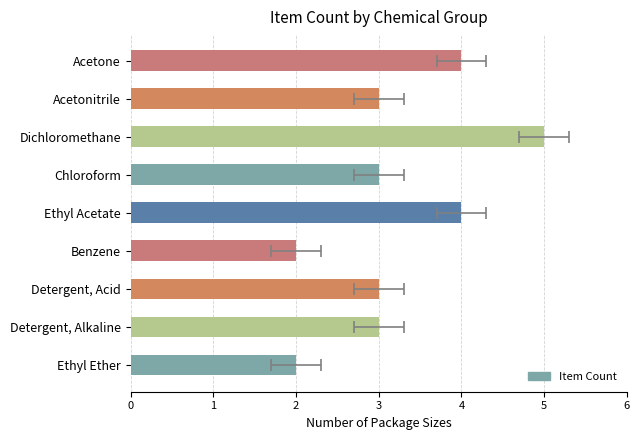

Reading right to left, list all the values displayed in this chart.

2	3	3	2	4	3	5	3	4